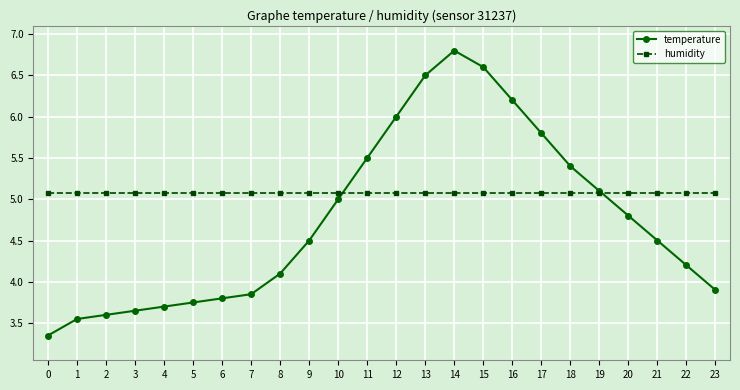

True or false: temperature and humidity intersect in this chart.

True